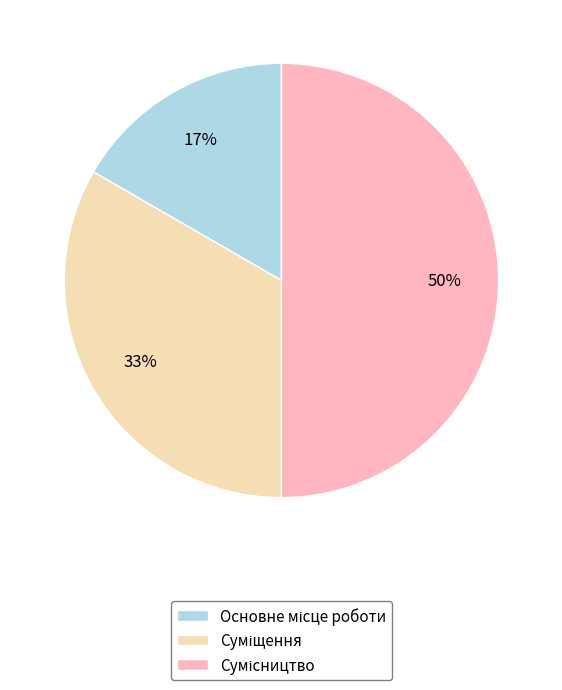

To the nearest percent, what is the difference between the largest and smallest slice percentages?

33%